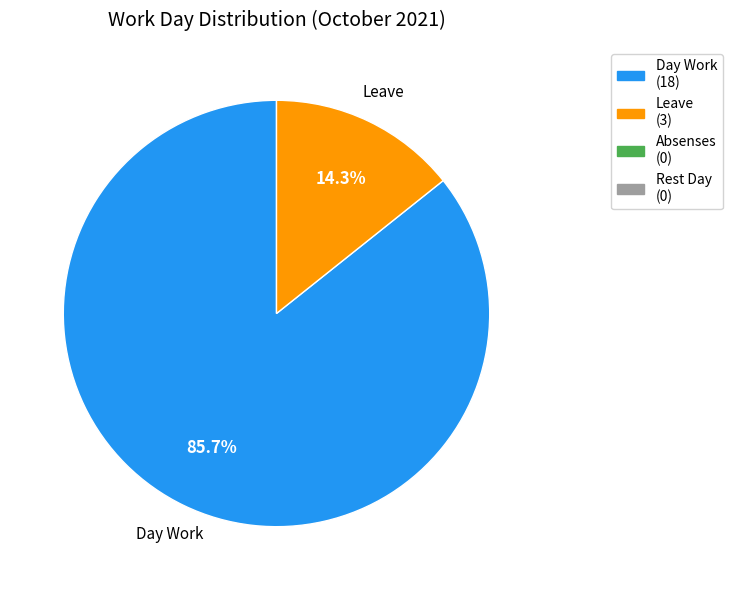

Does any single category account for the majority?

Yes